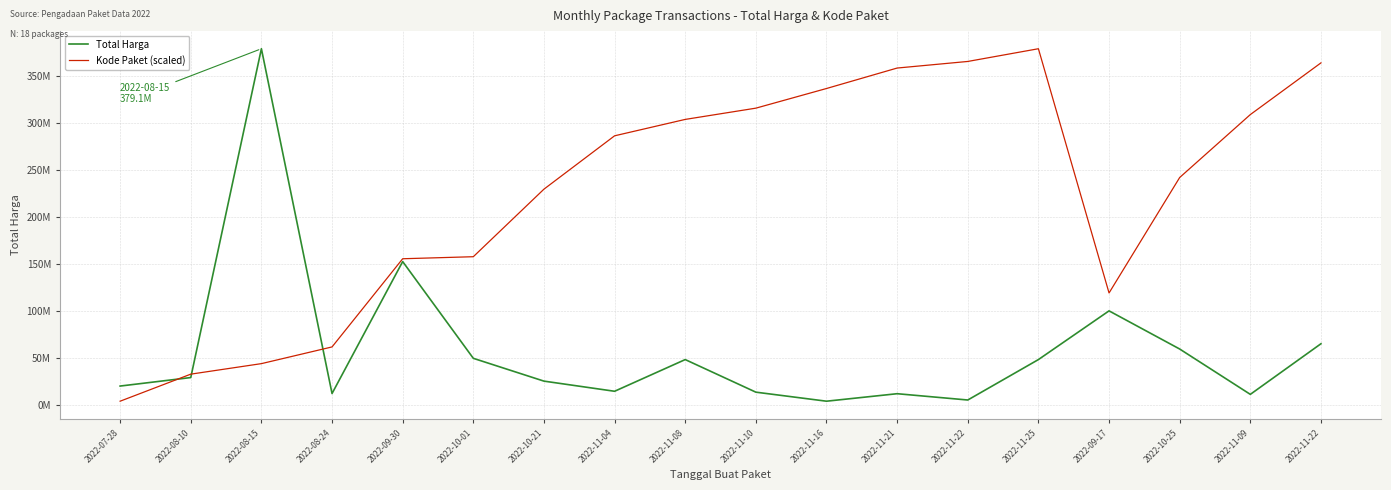

What is the average value of the Kode Paket (scaled) series?

225805357.3